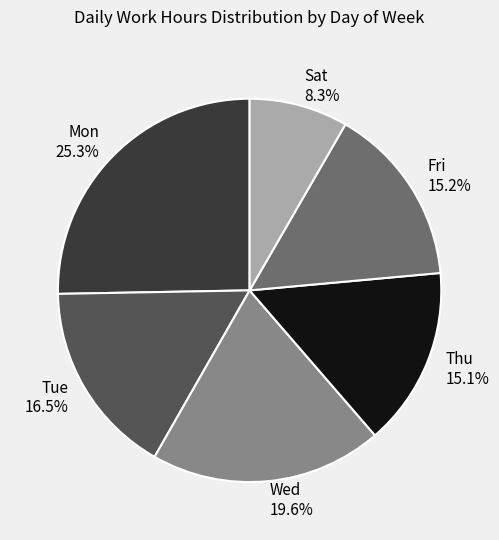

What portion of the pie excludes Mon?

74.7%